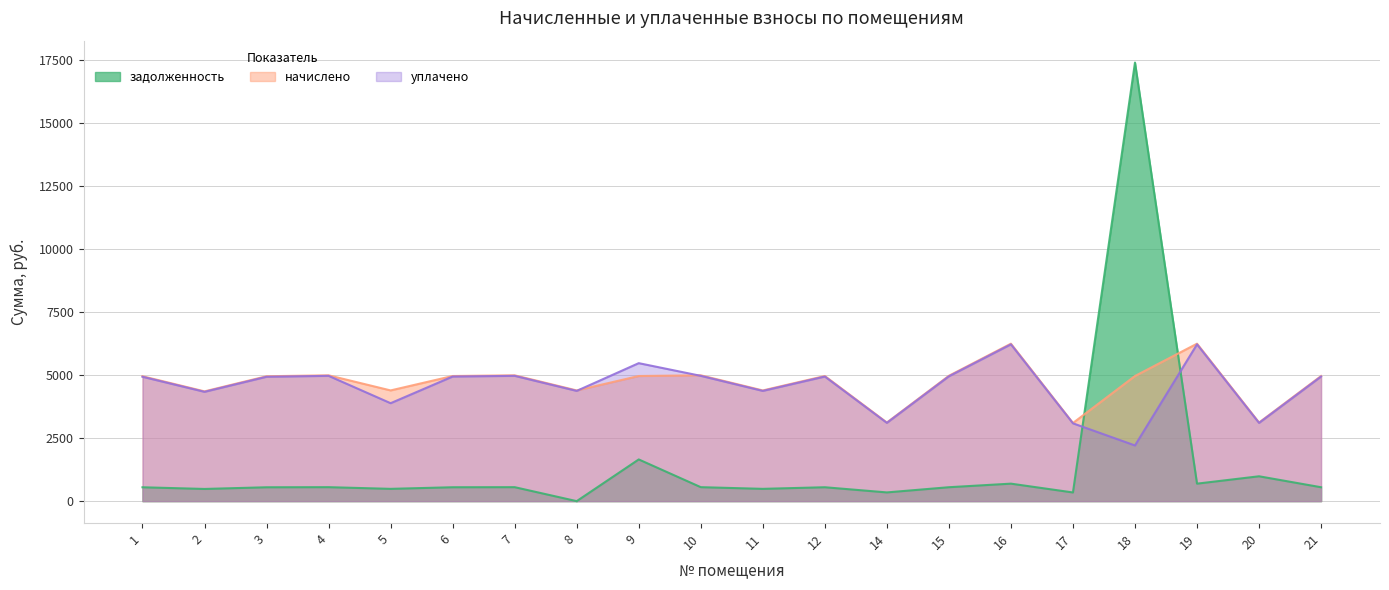

At which category does уплачено reach its first local peak?

4